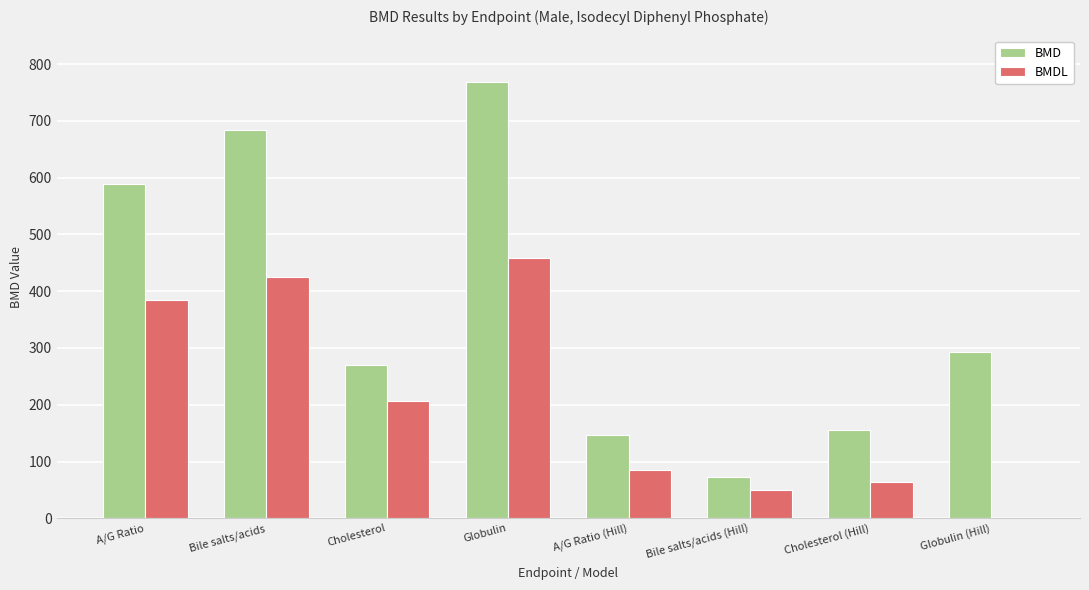

True or false: BMDL has a value of 172.4 at Globulin (Hill).

False